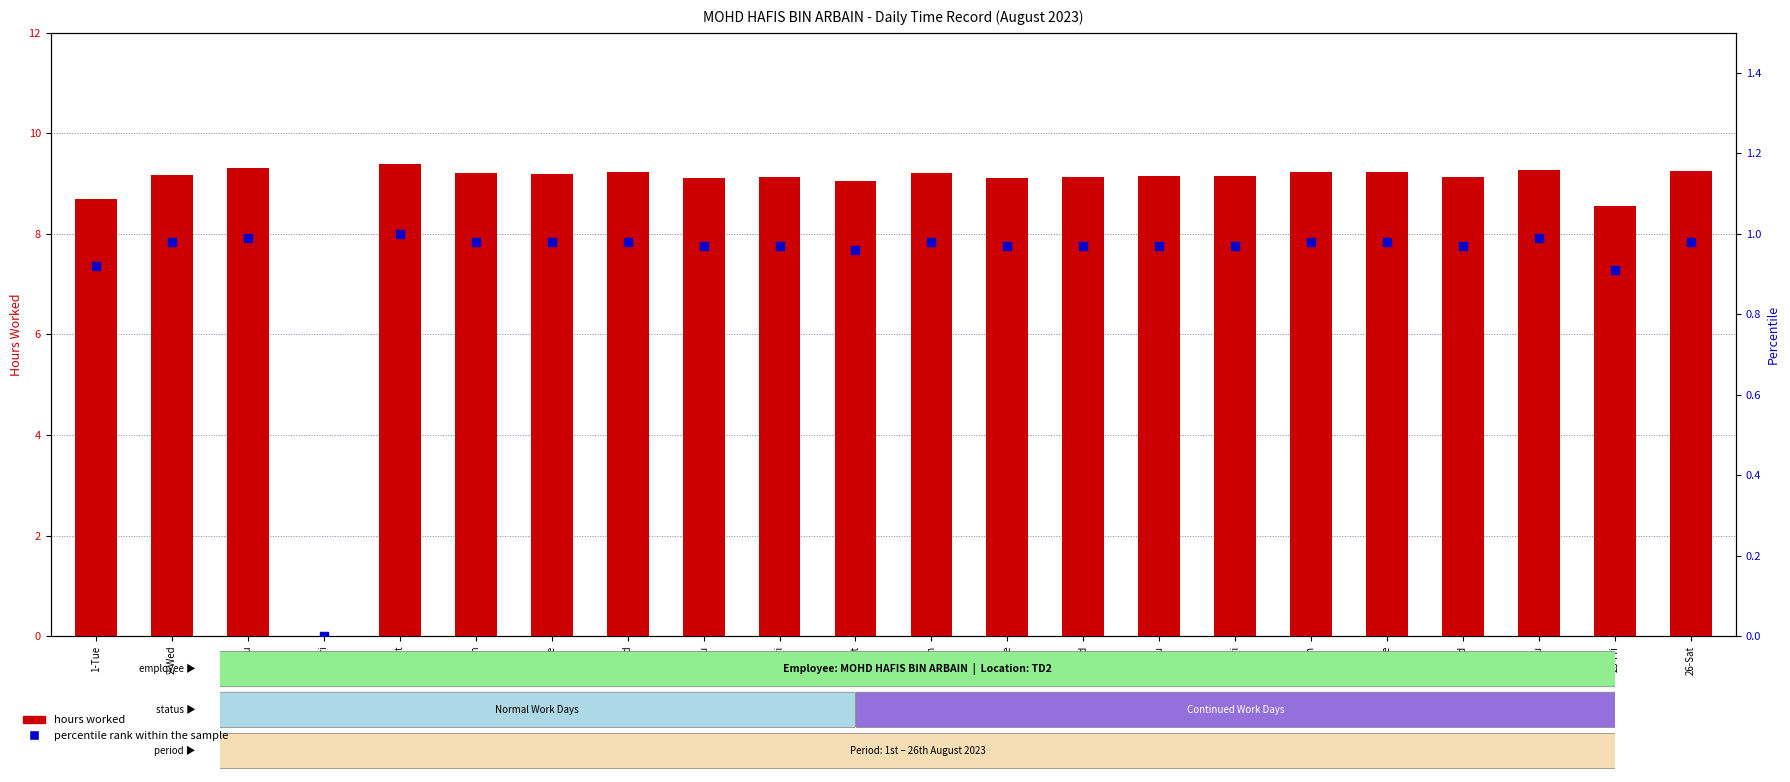

What are all the series names shown in the legend?

hours worked, percentile rank within the sample